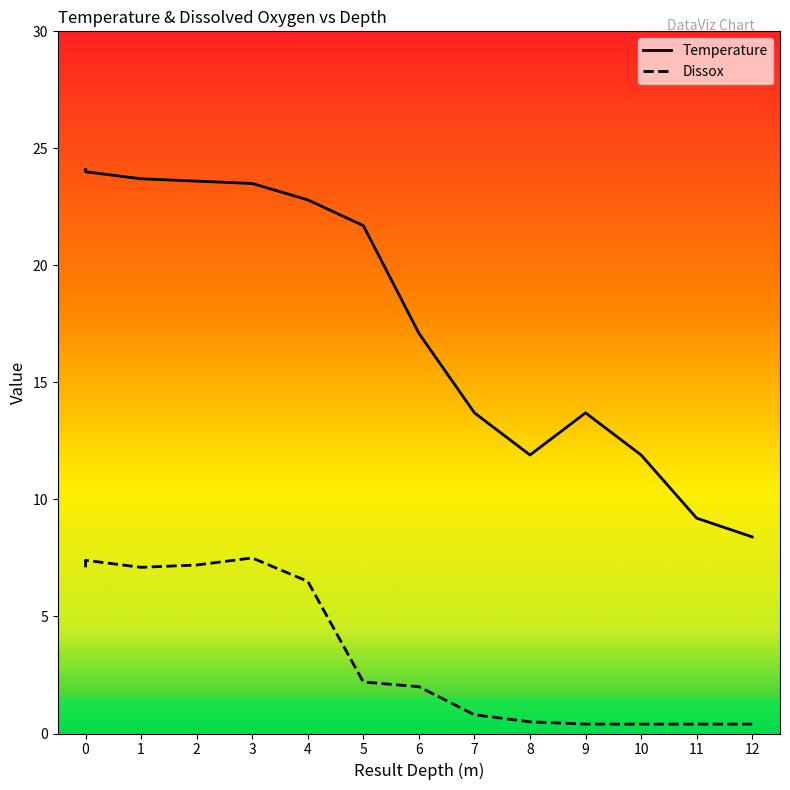

How many data points in Dissox are above 2?

7